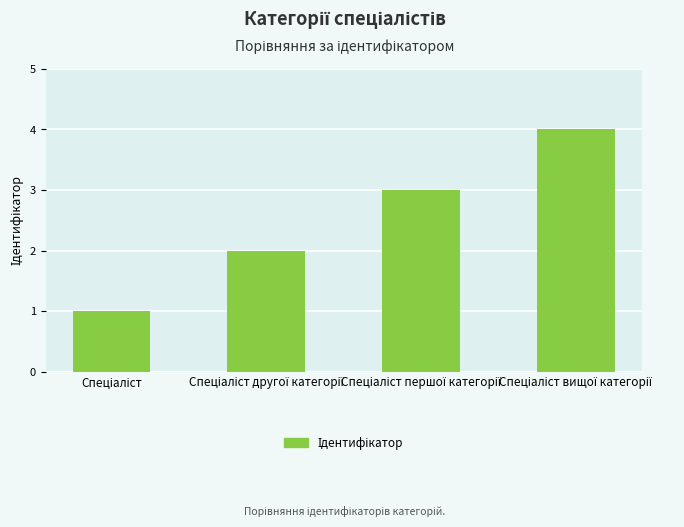

What is the maximum value shown in the chart?

4